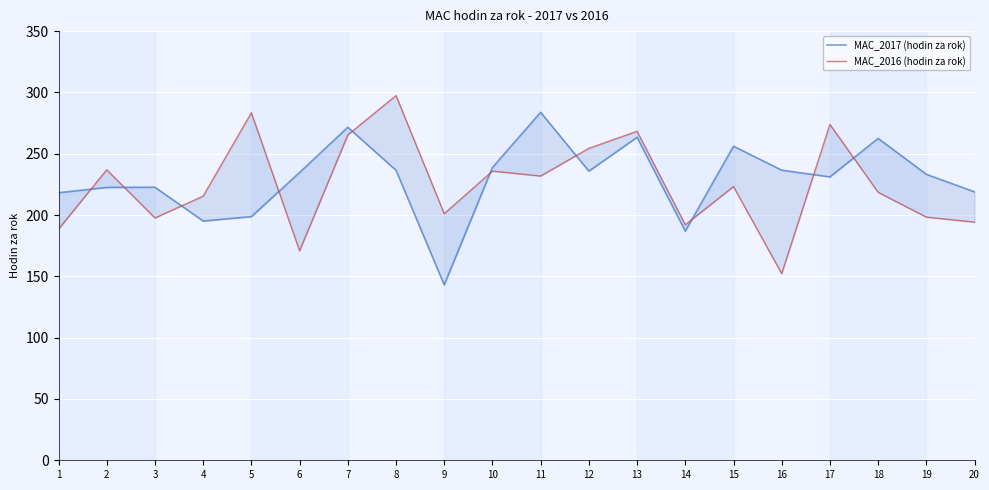

What is the total value across all series at 4?

410.5